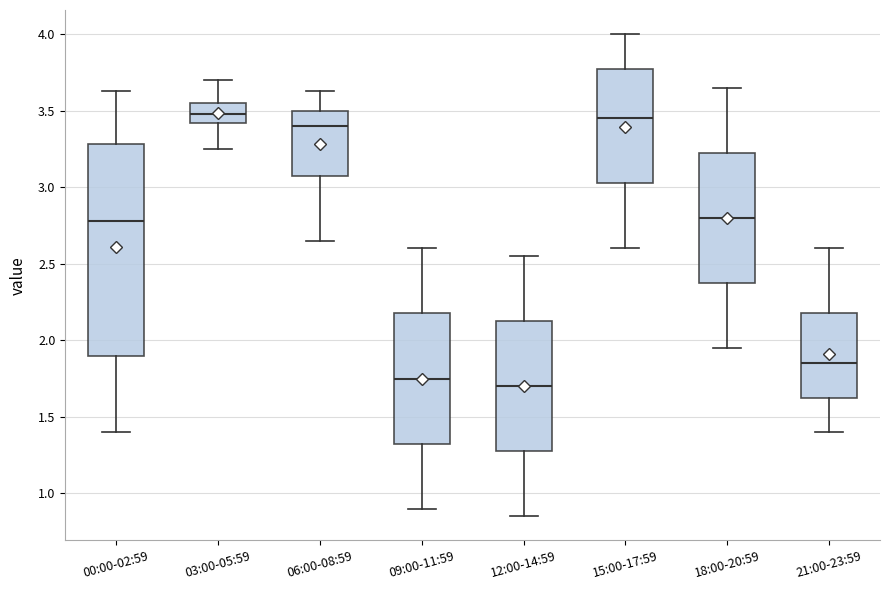

Comparing the boxes themselves (not the whiskers), which one is the tallest?

00:00-02:59